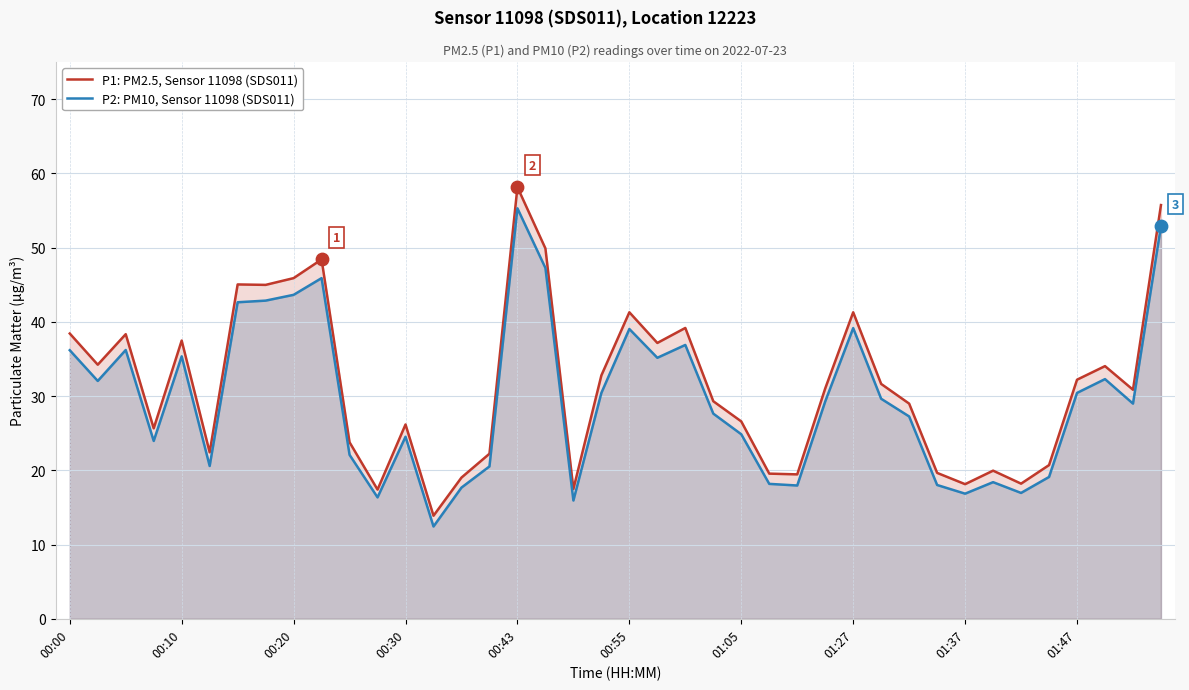

Is the value of P2: PM10, Sensor 11098 (SDS011) at 01:27 greater than the value of P1: PM2.5, Sensor 11098 (SDS011) at 00:43?

No